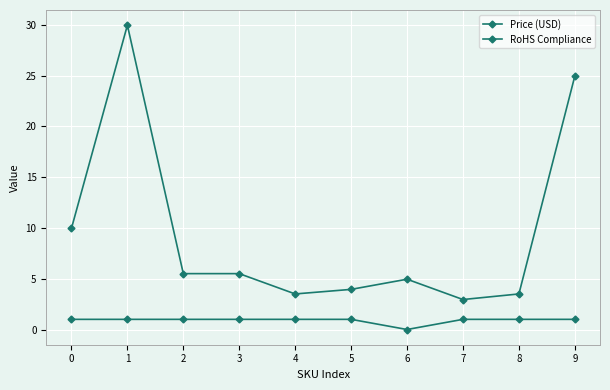

True or false: Price (USD) and RoHS Compliance intersect in this chart.

False